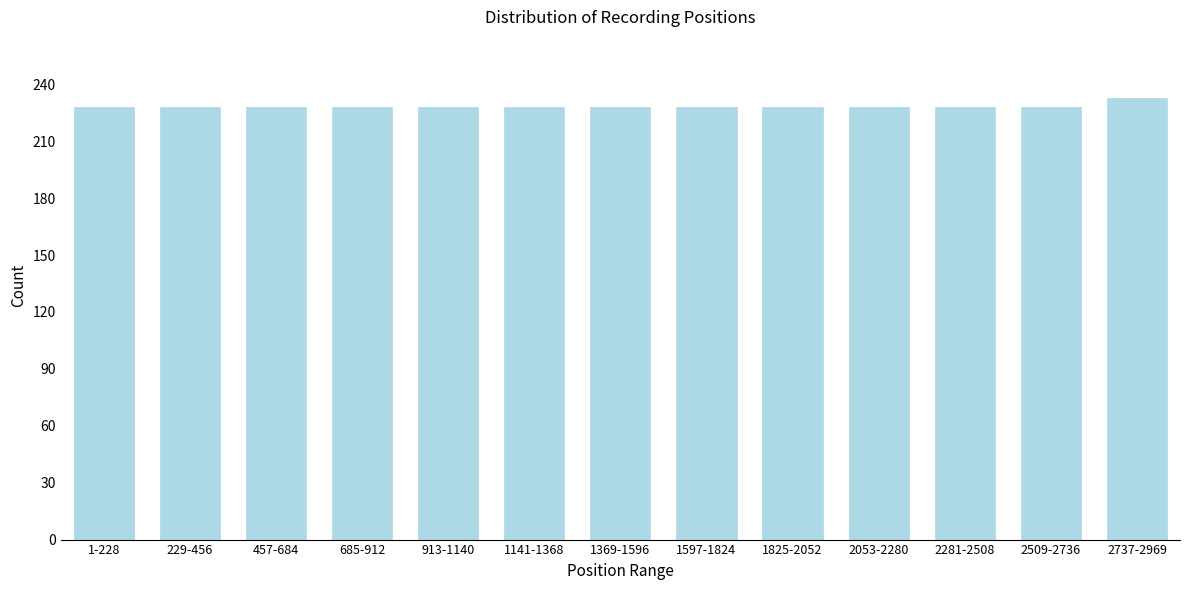

Reading left to right, list all the values displayed in this chart.

228	228	228	228	228	228	228	228	228	228	228	228	233